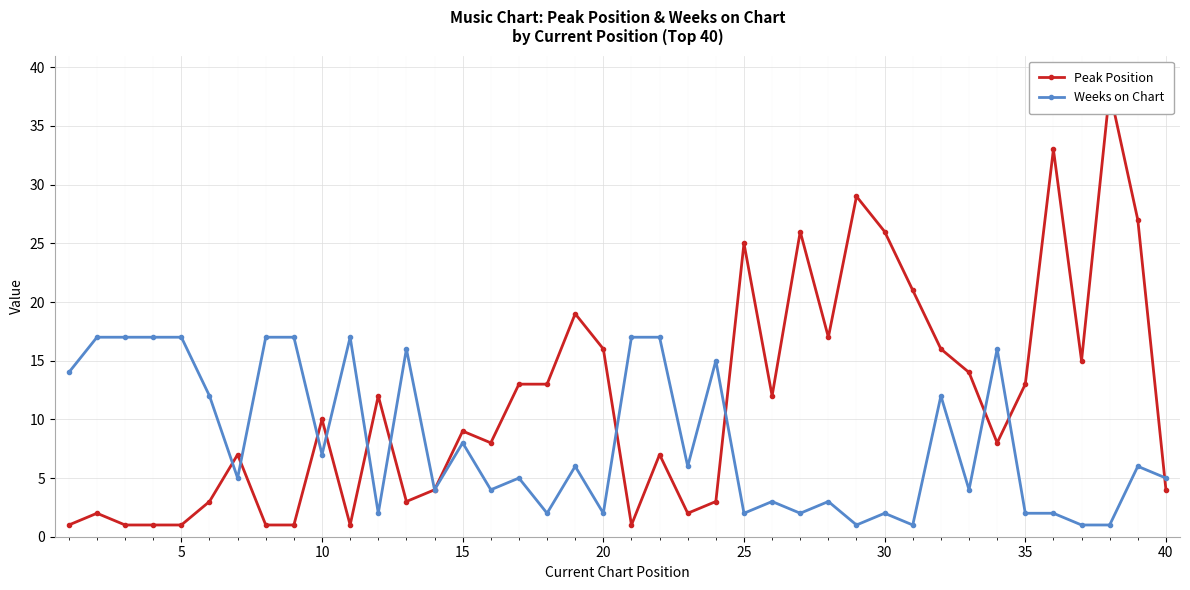

After their last crossing, which series has the higher values: Peak Position or Weeks on Chart?

Weeks on Chart